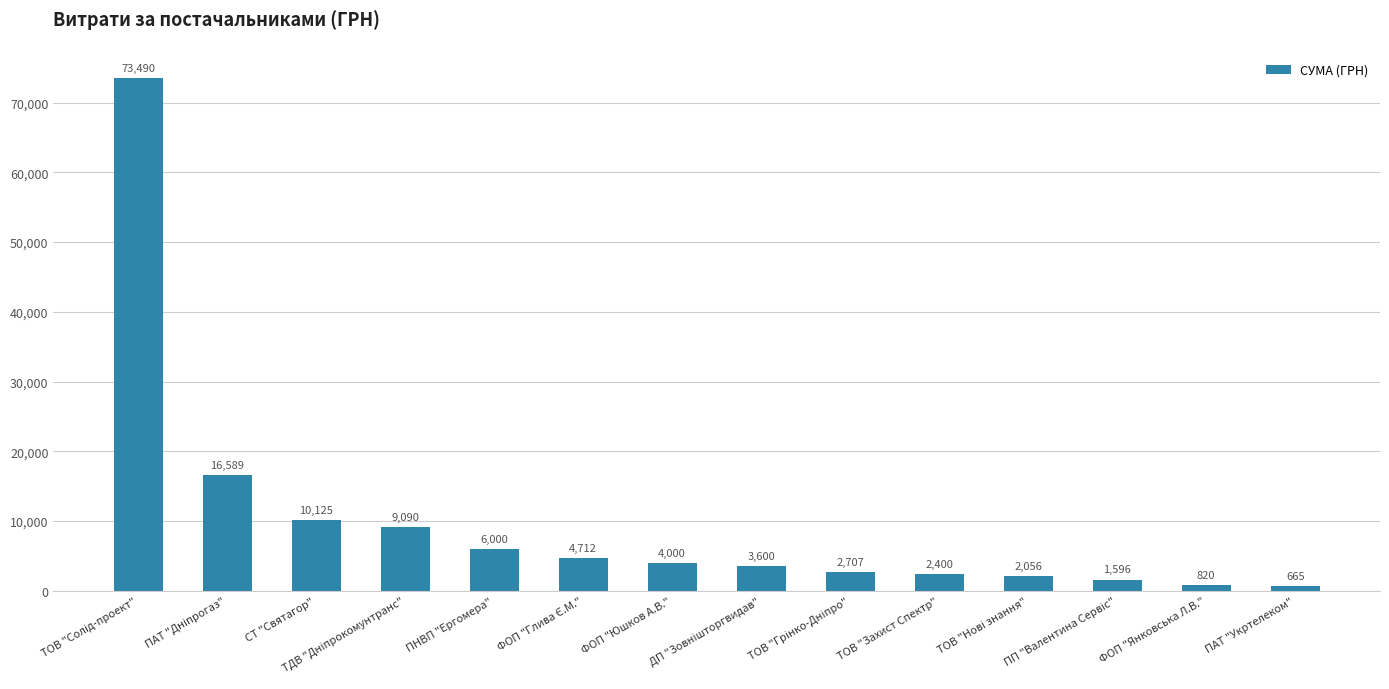

How many bars are there in total?

14